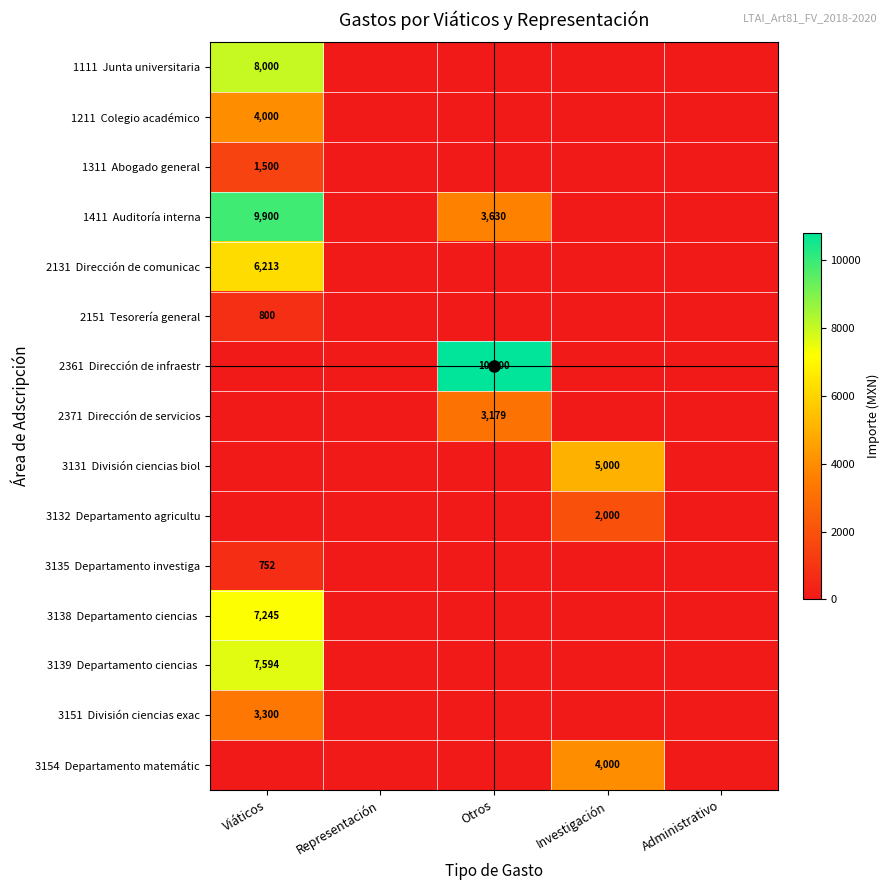

At which category does the chart reach its minimum across all series?

Representación